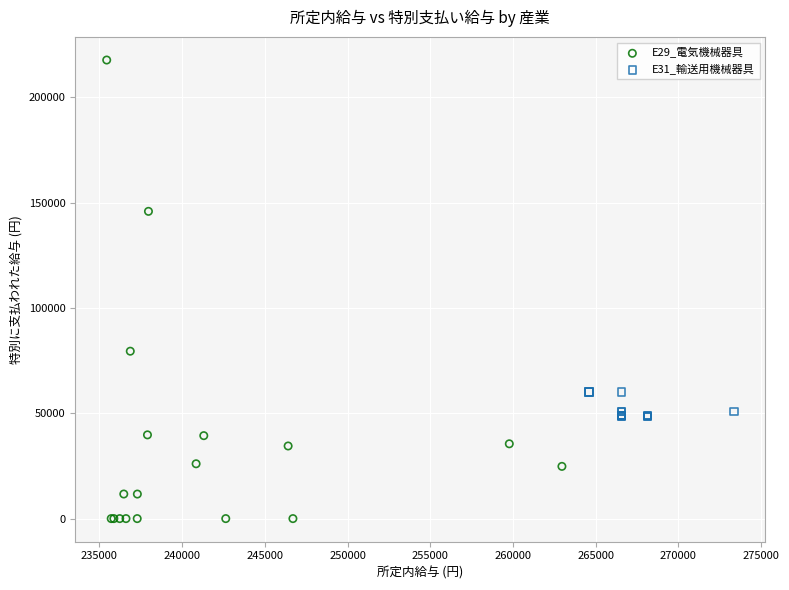

Which series has the widest spread of Y values?

E29_電気機械器具